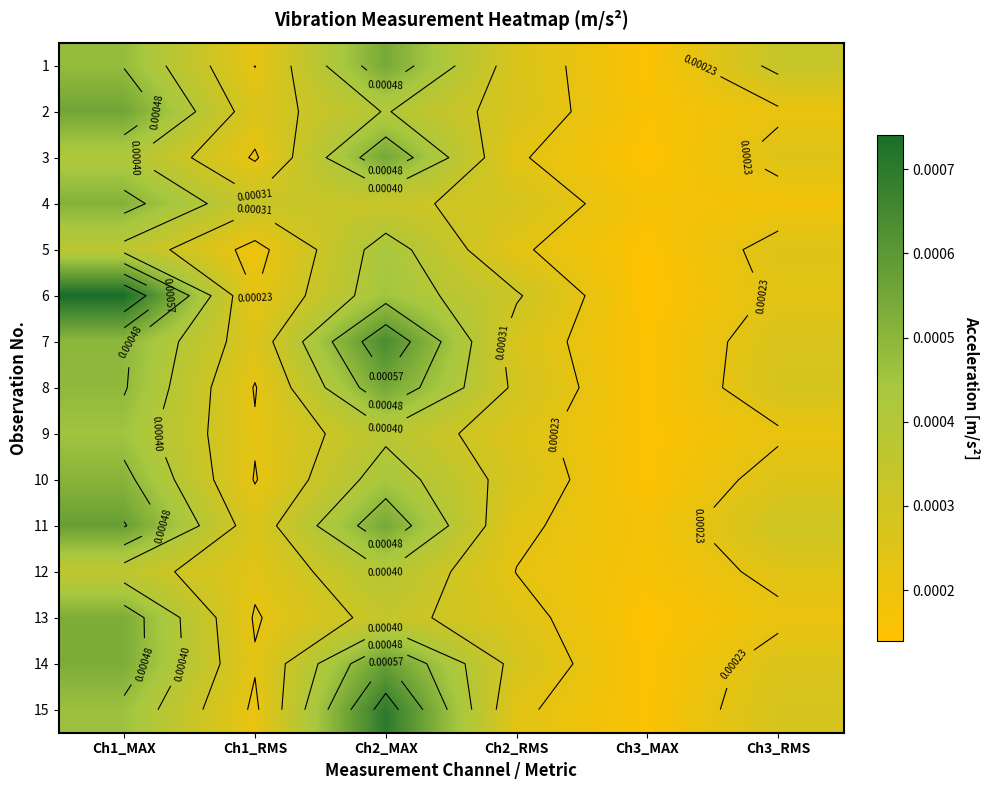

Between Ch3_MAX and Ch1_MAX, which is larger?

Ch1_MAX